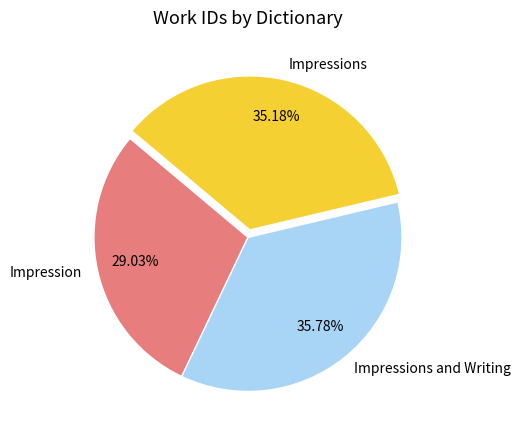

Is the sum of Impression and Impressions greater than half?

Yes